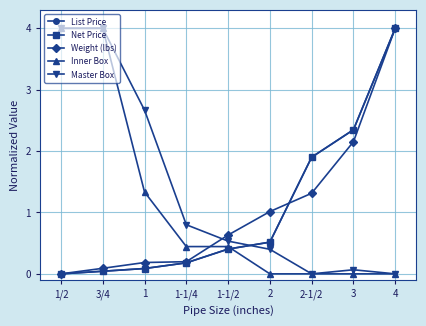

Is this an area chart (filled region under the line)?

No